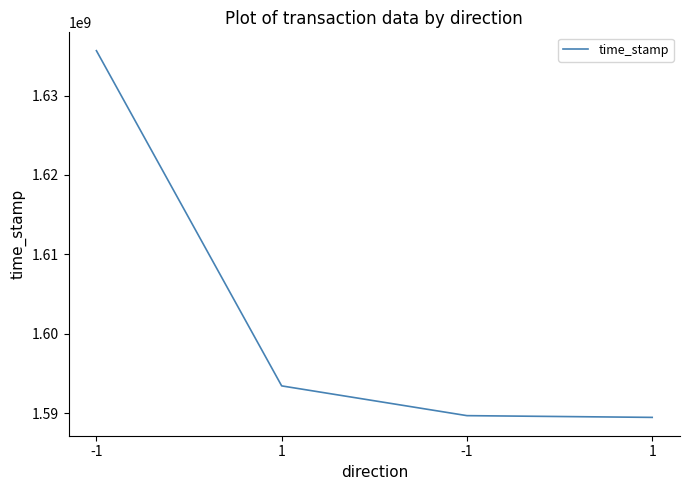

Reading left to right, what are all the values shown in this chart?

1635645068	1593441692	1589695849	1589476278